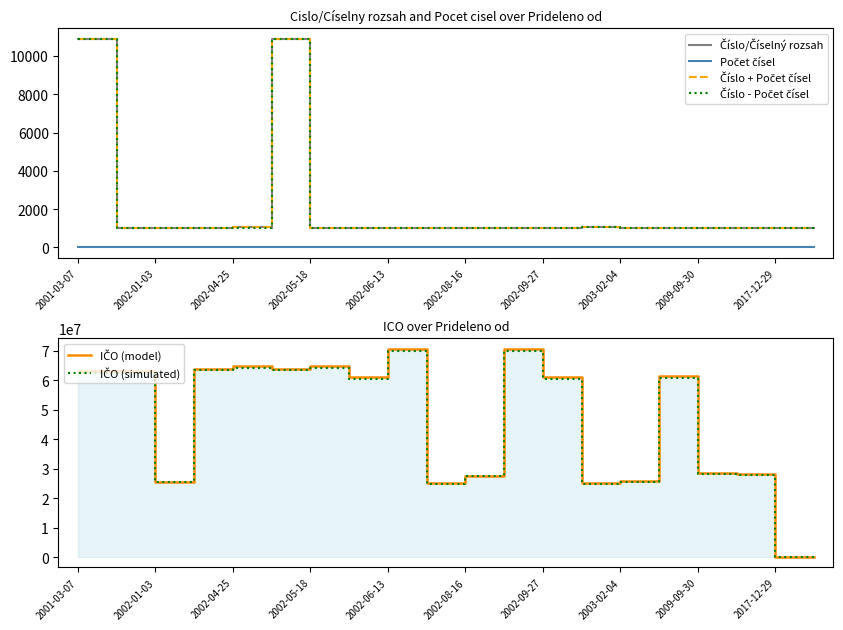

Does the chart display data point markers on the line(s)?

No